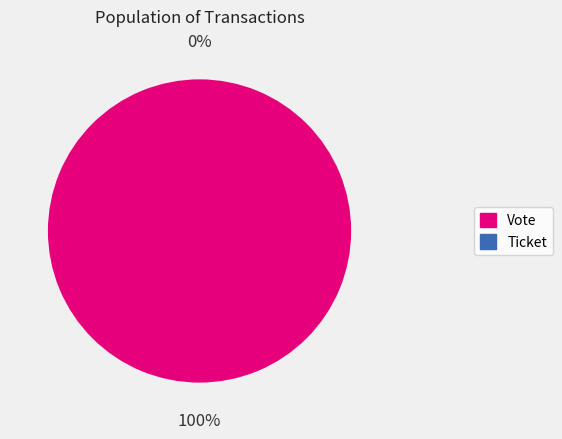

What is the smallest slice in the pie chart?

Ticket